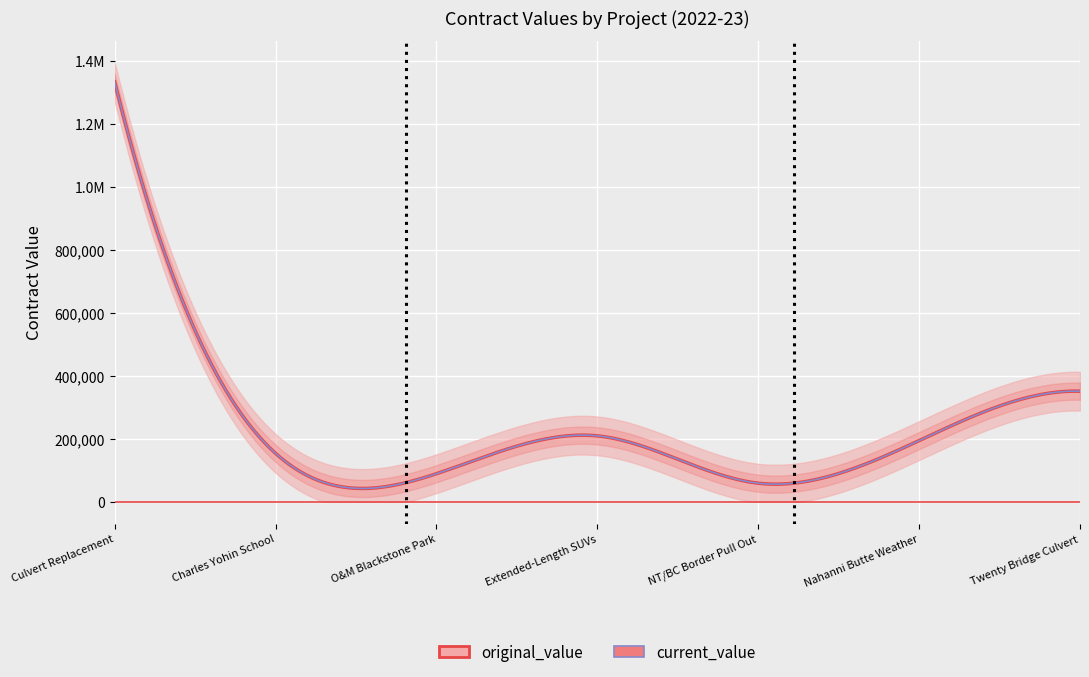

How many lines are shown in the chart?

3